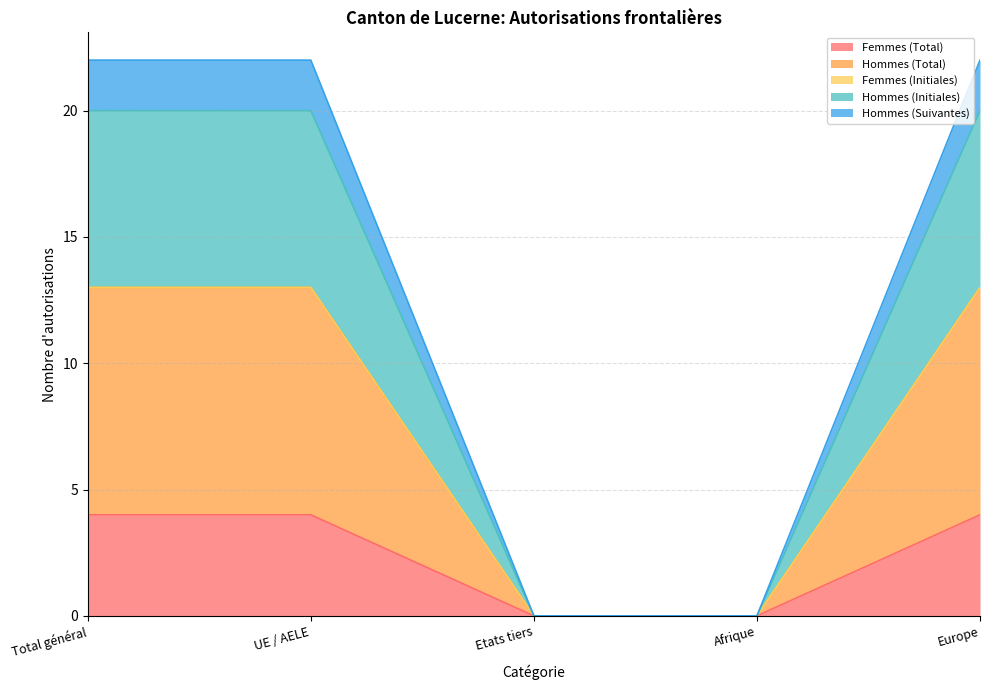

List the labels in order of Hommes (Total) value, largest first.

Total général, UE / AELE, Europe, Etats tiers, Afrique